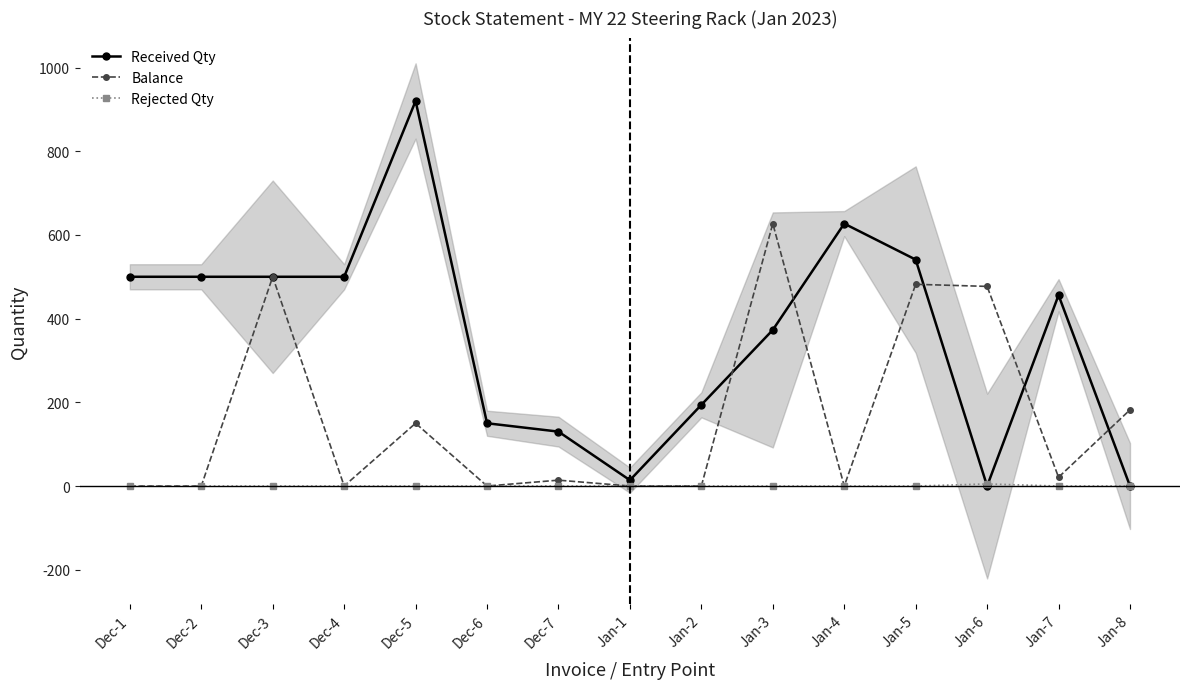

What are all the series names shown in the legend?

Received Qty, Balance, Rejected Qty